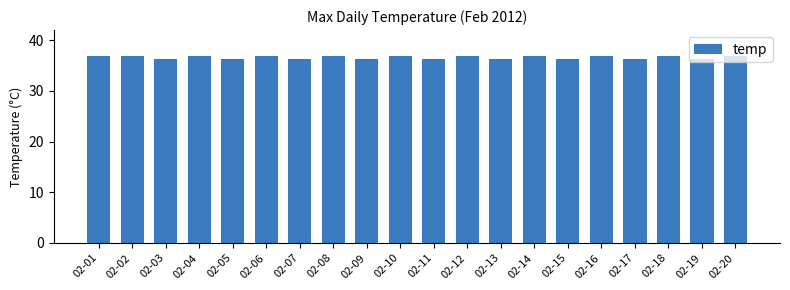

What is the sum of all values?

731.5